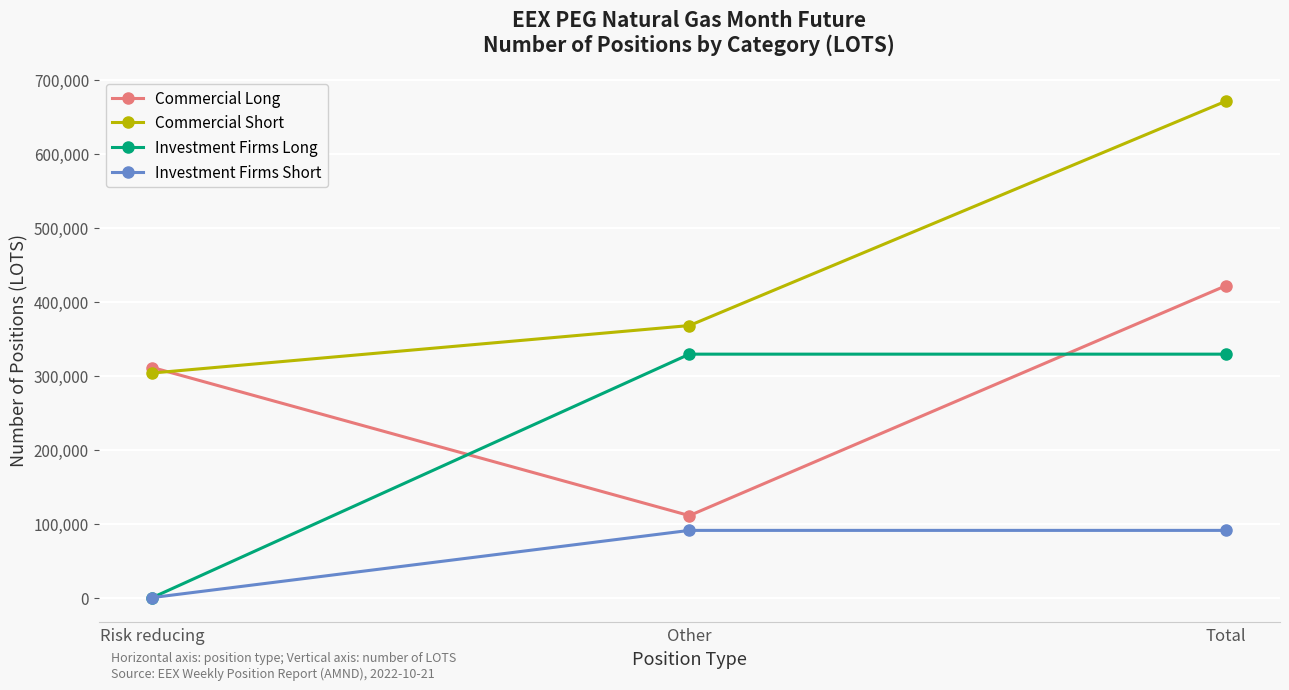

List the series in order of their overall mean, highest first.

Commercial Short, Commercial Long, Investment Firms Long, Investment Firms Short